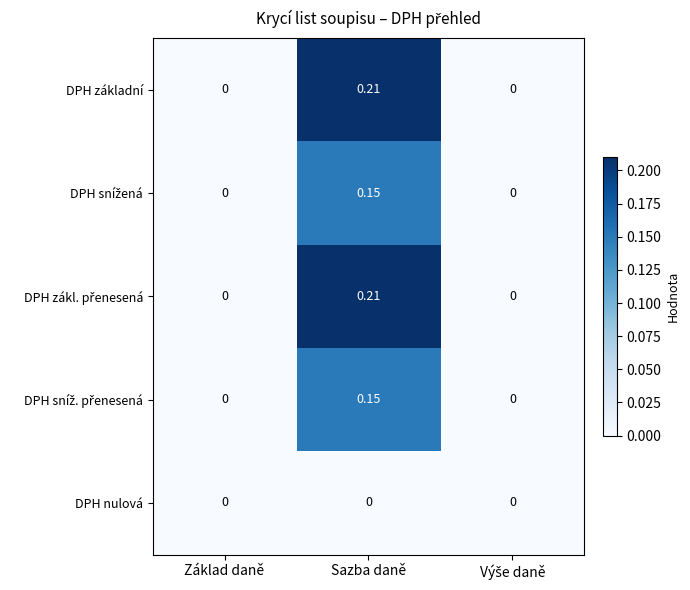

At which category is the sum across all series the highest?

Sazba daně